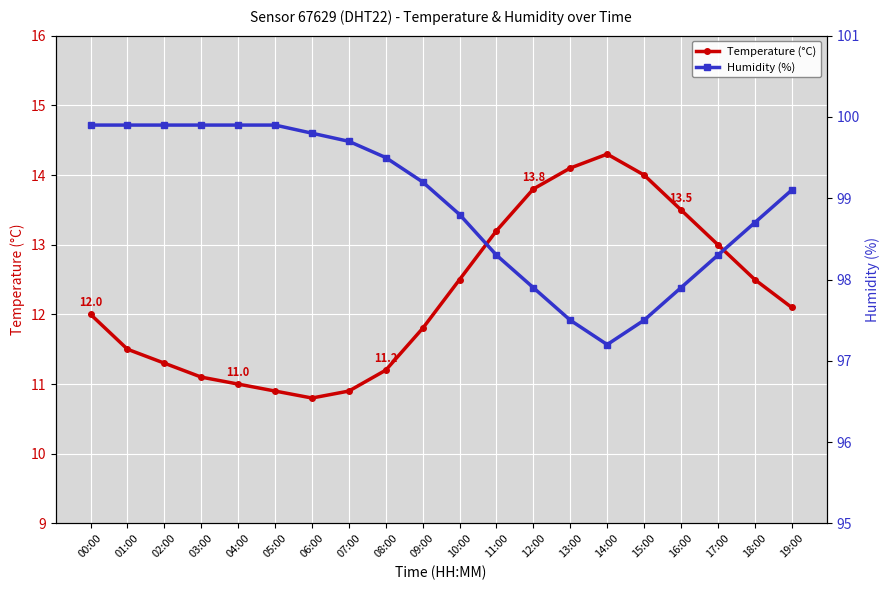

What is the total value across all series at 00:00?

111.9